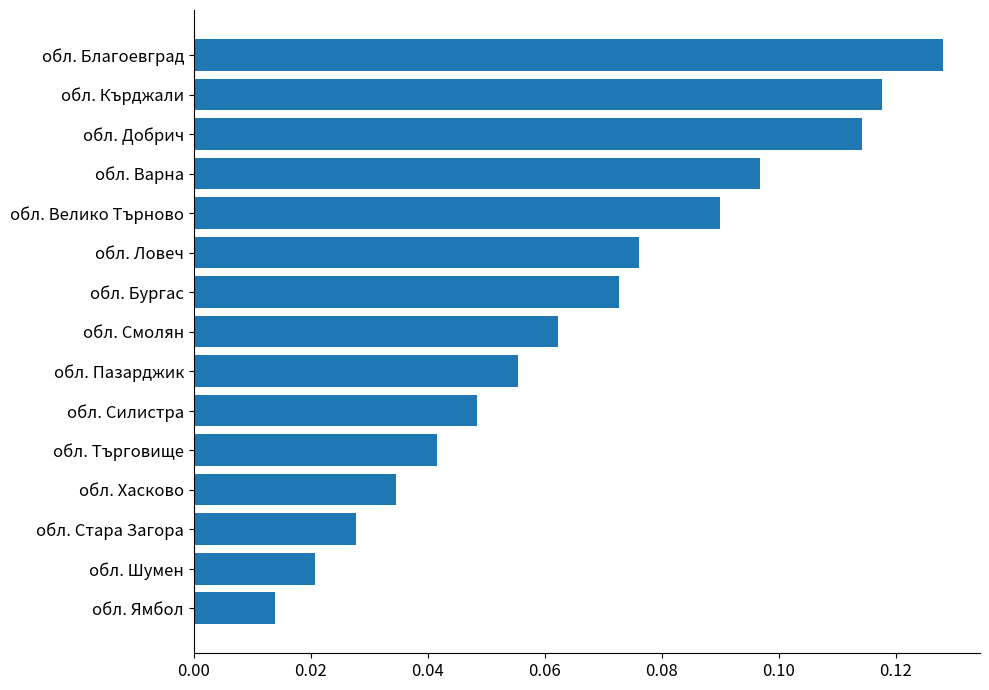

Which label corresponds to the largest value in the chart?

обл. Благоевград